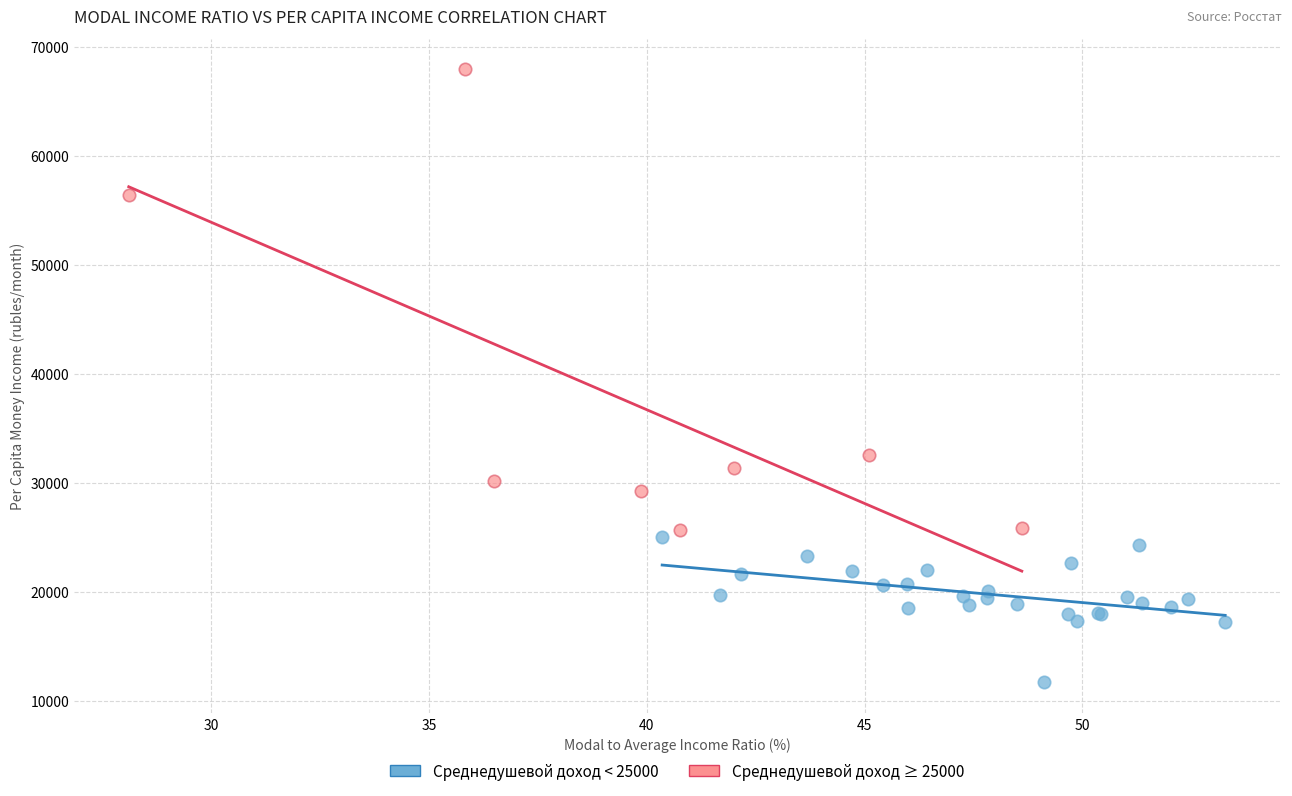

Which series contains the highest Y value?

Среднедушевой доход ≥ 25000